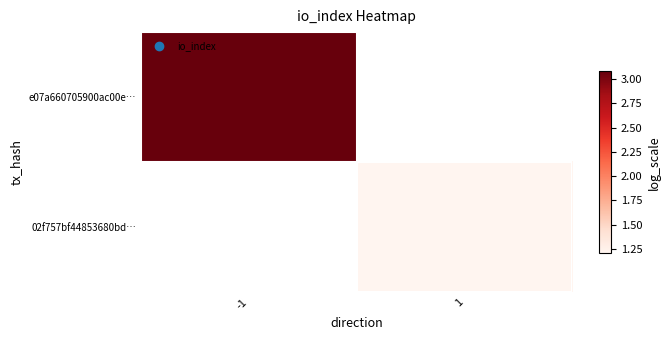

At which label is e07a660705900ac00e… closest to 3?

-1